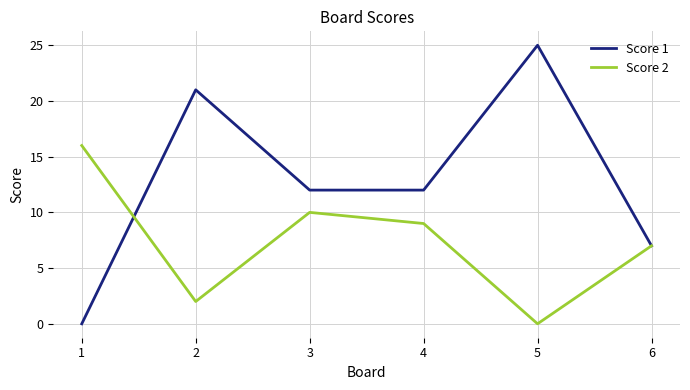

In Score 2, how many points are lower than both neighbors (excluding endpoints)?

2